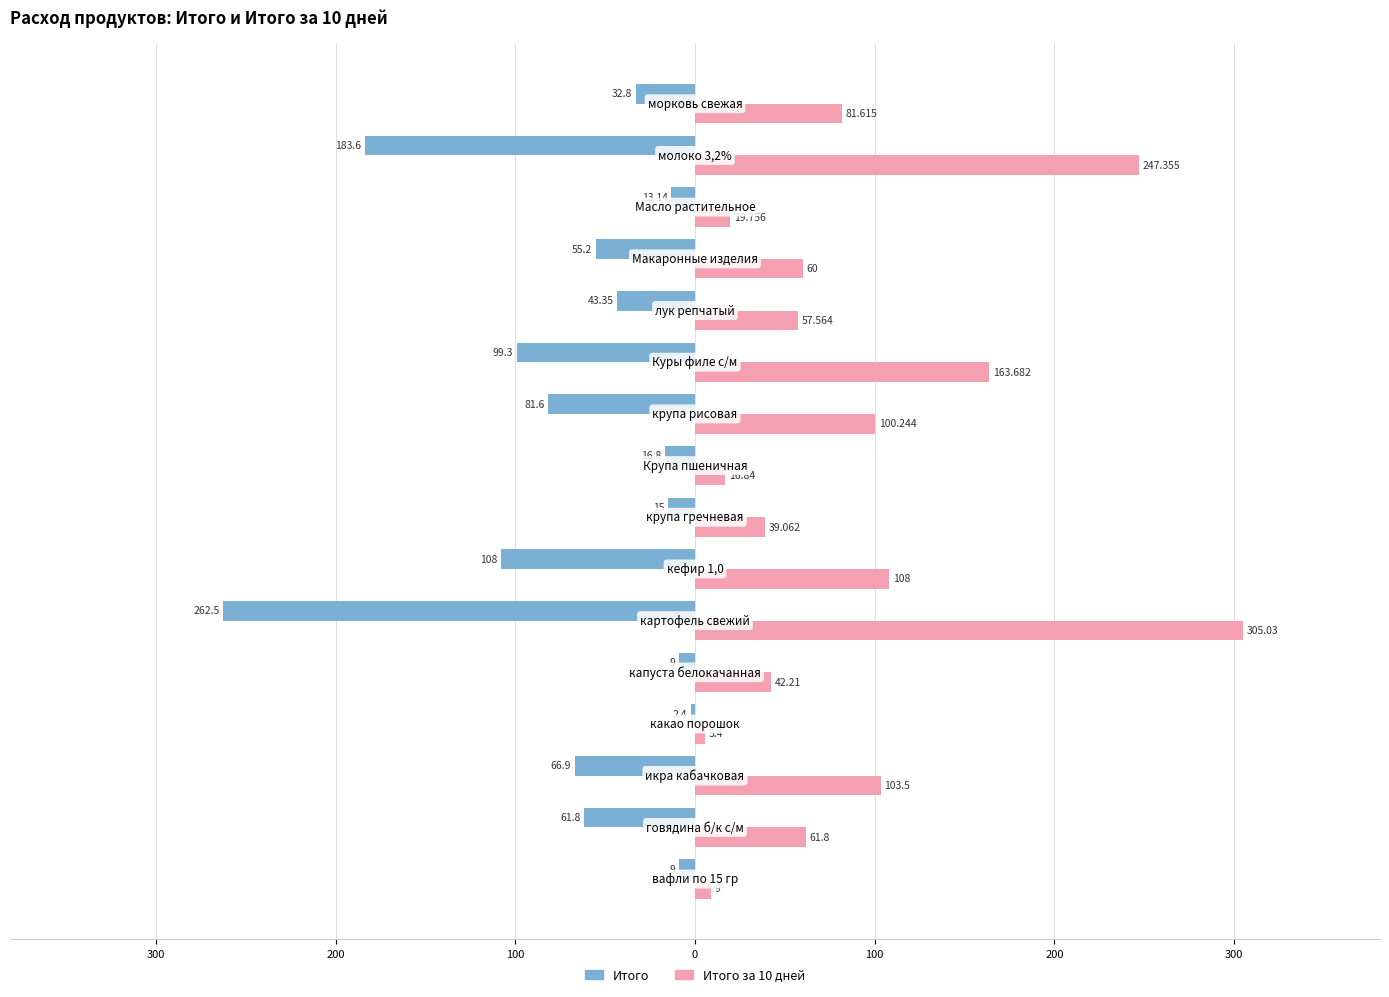

What are all the series names shown in the legend?

Итого, Итого за 10 дней